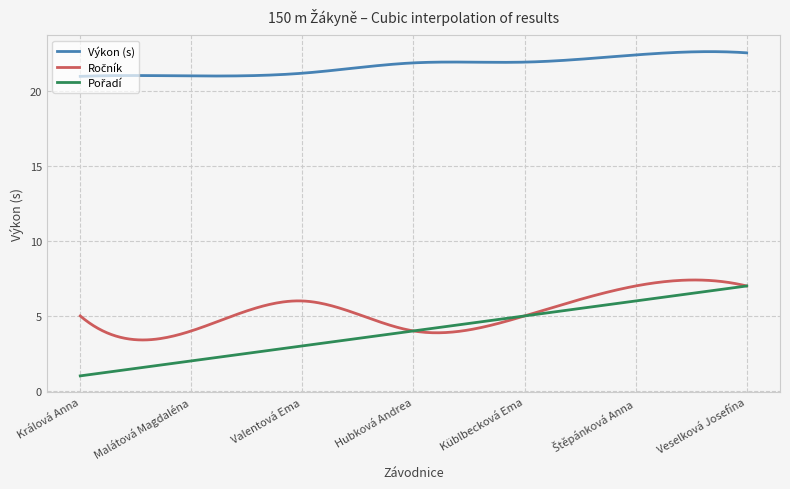

What is the maximum value shown in the chart?

22.6